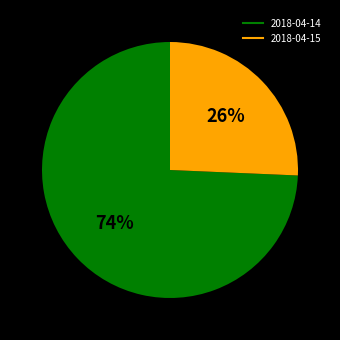

Combined, do 2018-04-15 and 2018-04-14 account for over 50%?

Yes